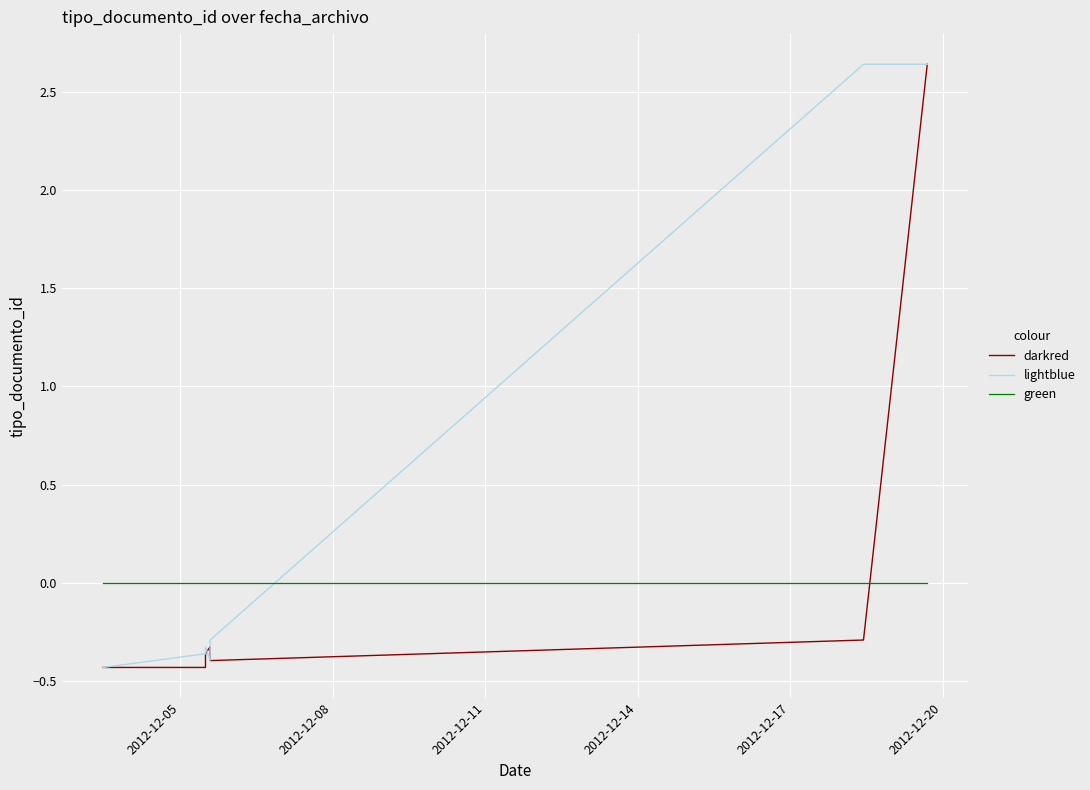

How many times do lightblue and darkred cross each other?

1